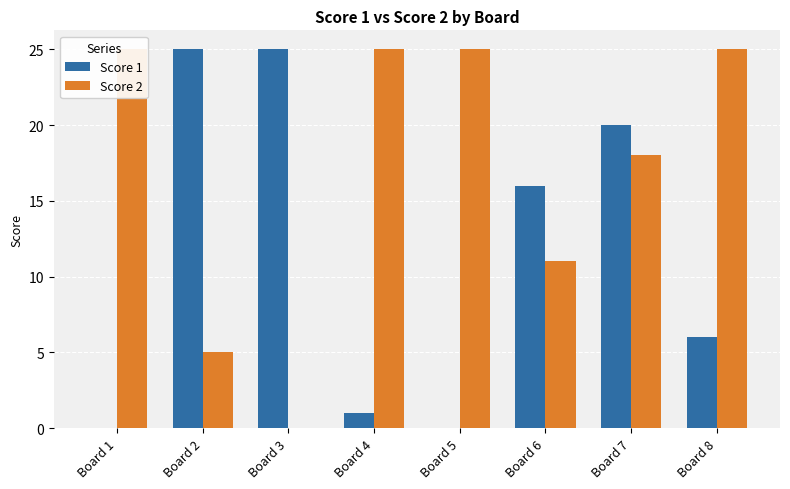

What is the difference between the Score 1 values at Board 2 and Board 5?

25